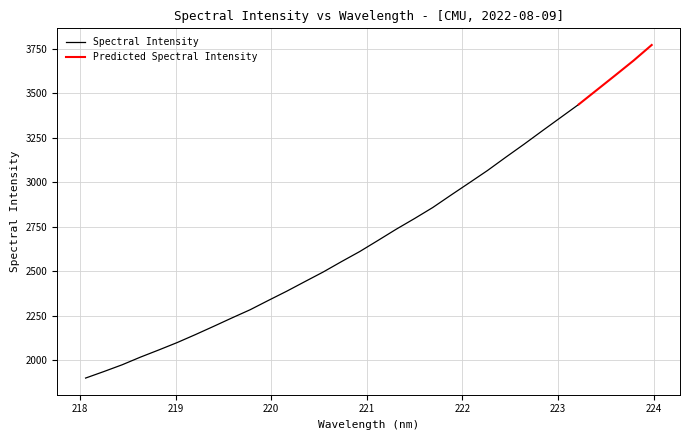

Between 15 and 11, which is larger?

15